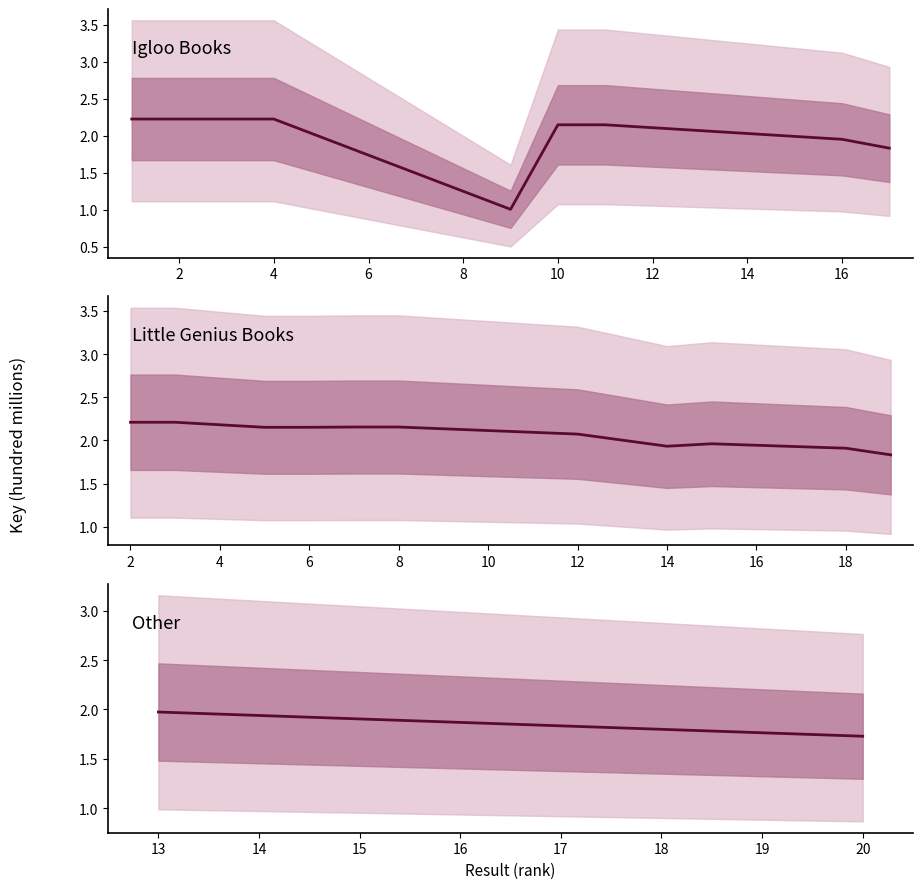

How many data points in Little Genius Books are less than 2?

4